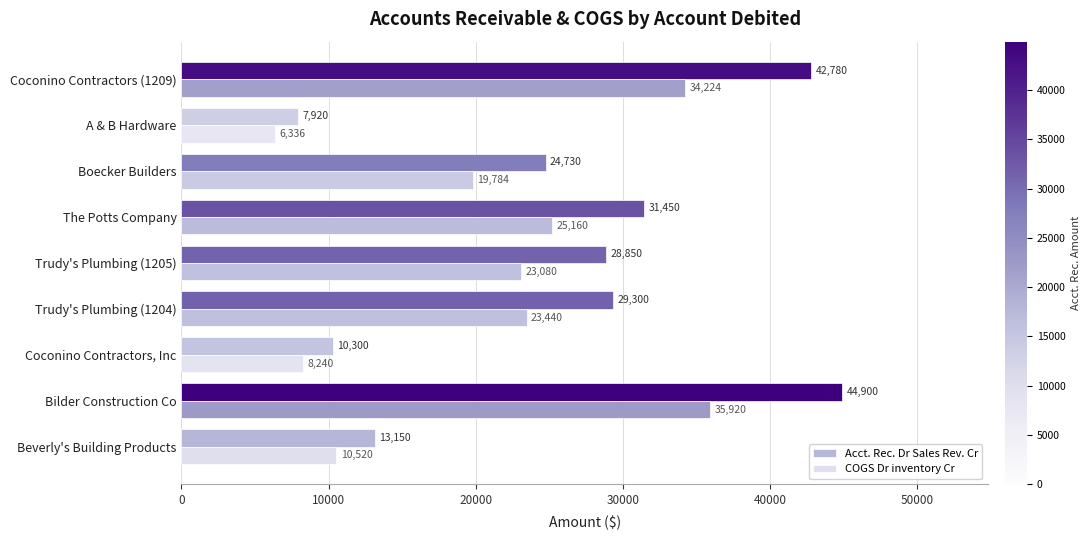

Which series changed the most between Beverly's Building Products and Coconino Contractors, Inc?

Acct. Rec. Dr Sales Rev. Cr